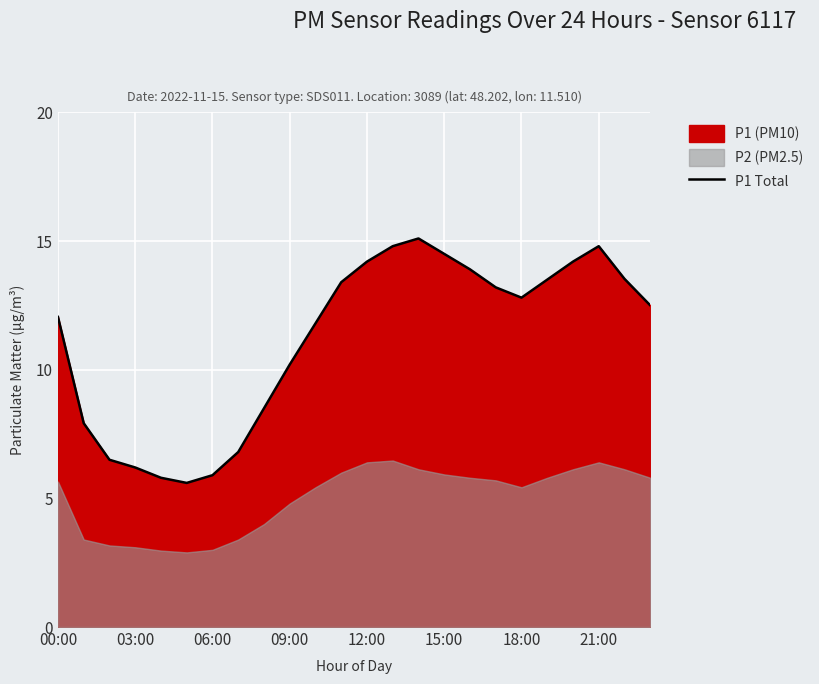

Between 23 and 19, which is larger?

19